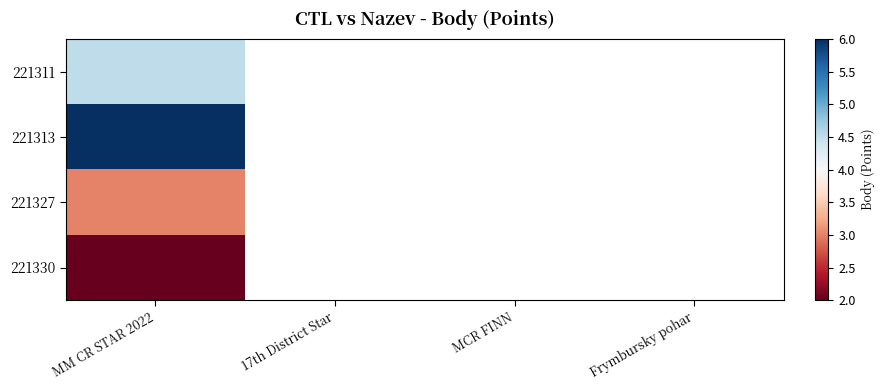

Which series has the largest range (max minus min)?

221311